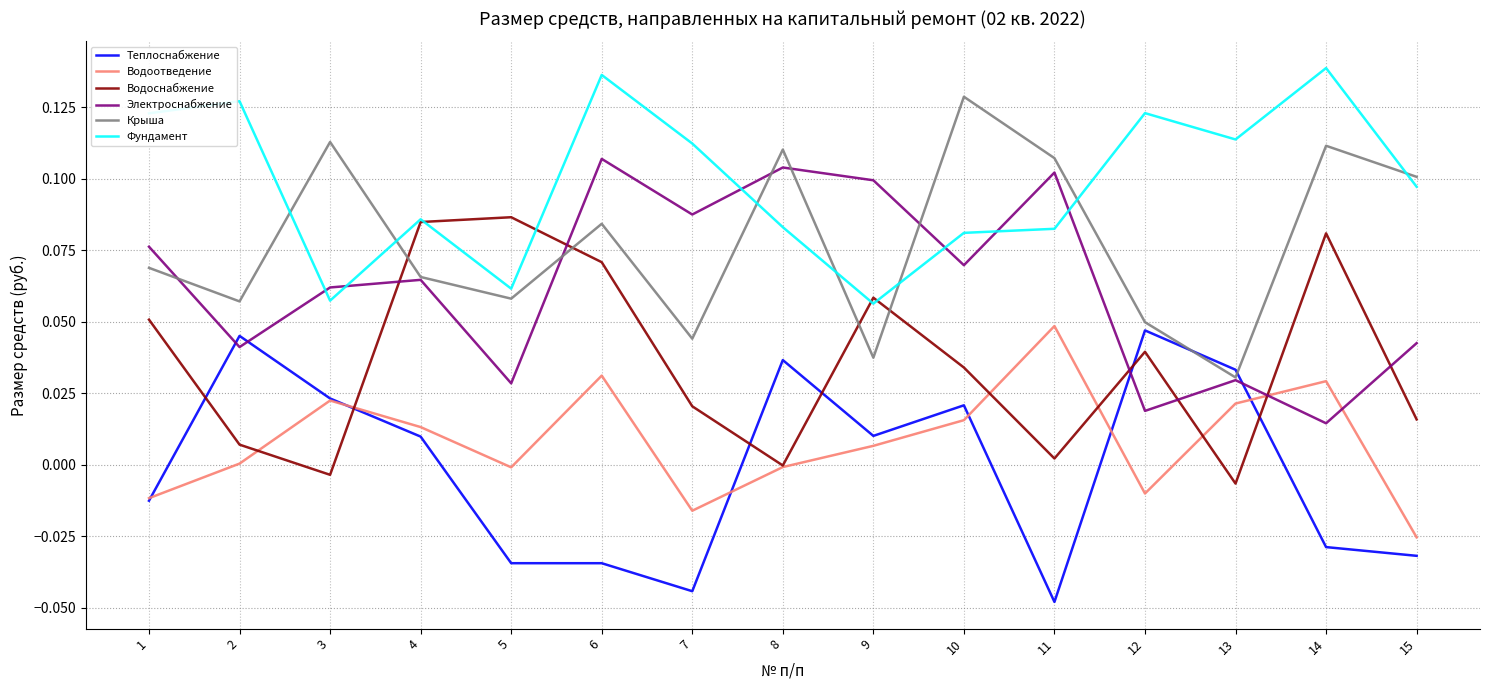

At which category is the sum across all series the highest?

6